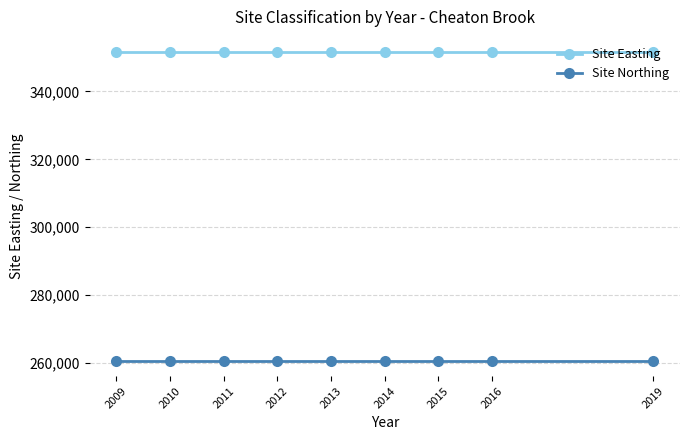

What is the sum of the Site Northing values at 2019 and 2014?

521400